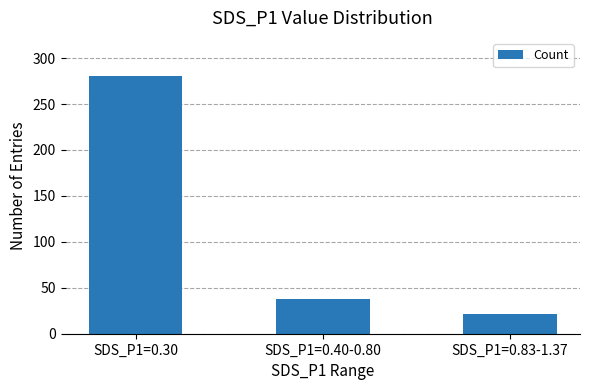

How many series are shown in this chart?

1